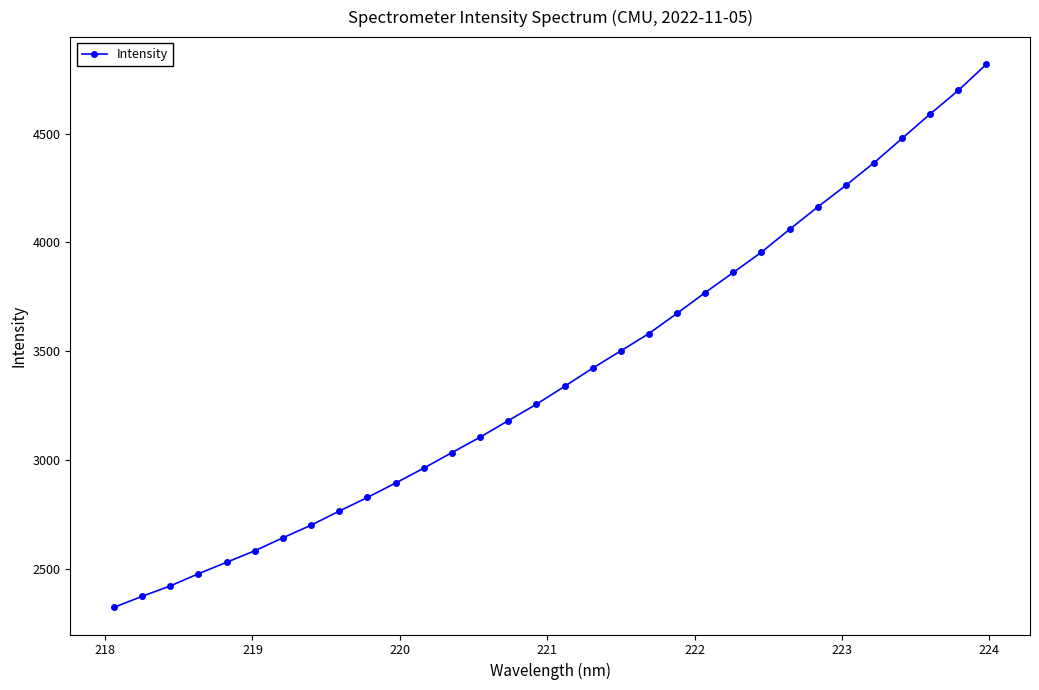

What is the smallest value displayed?

2322.6